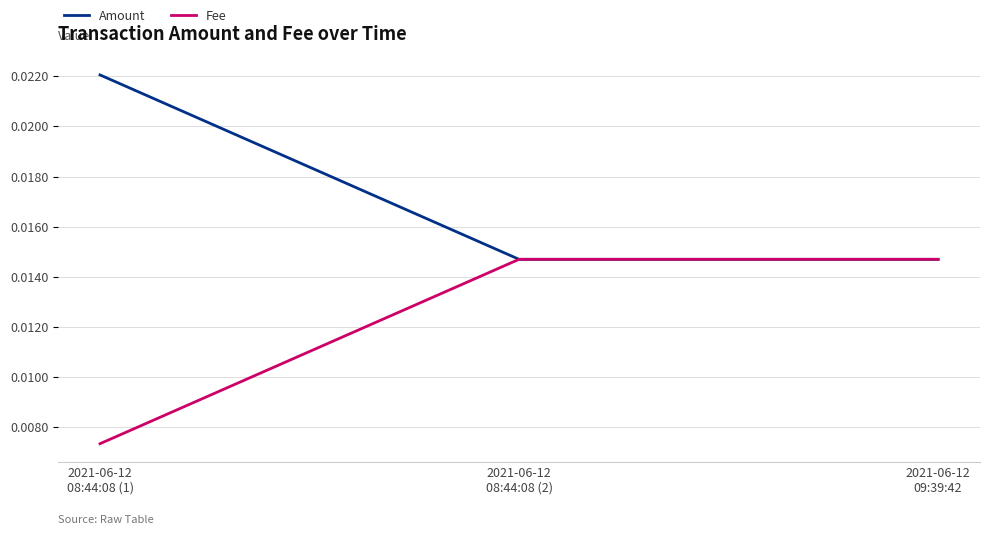

At how many categories does at least one series exceed 0?

3